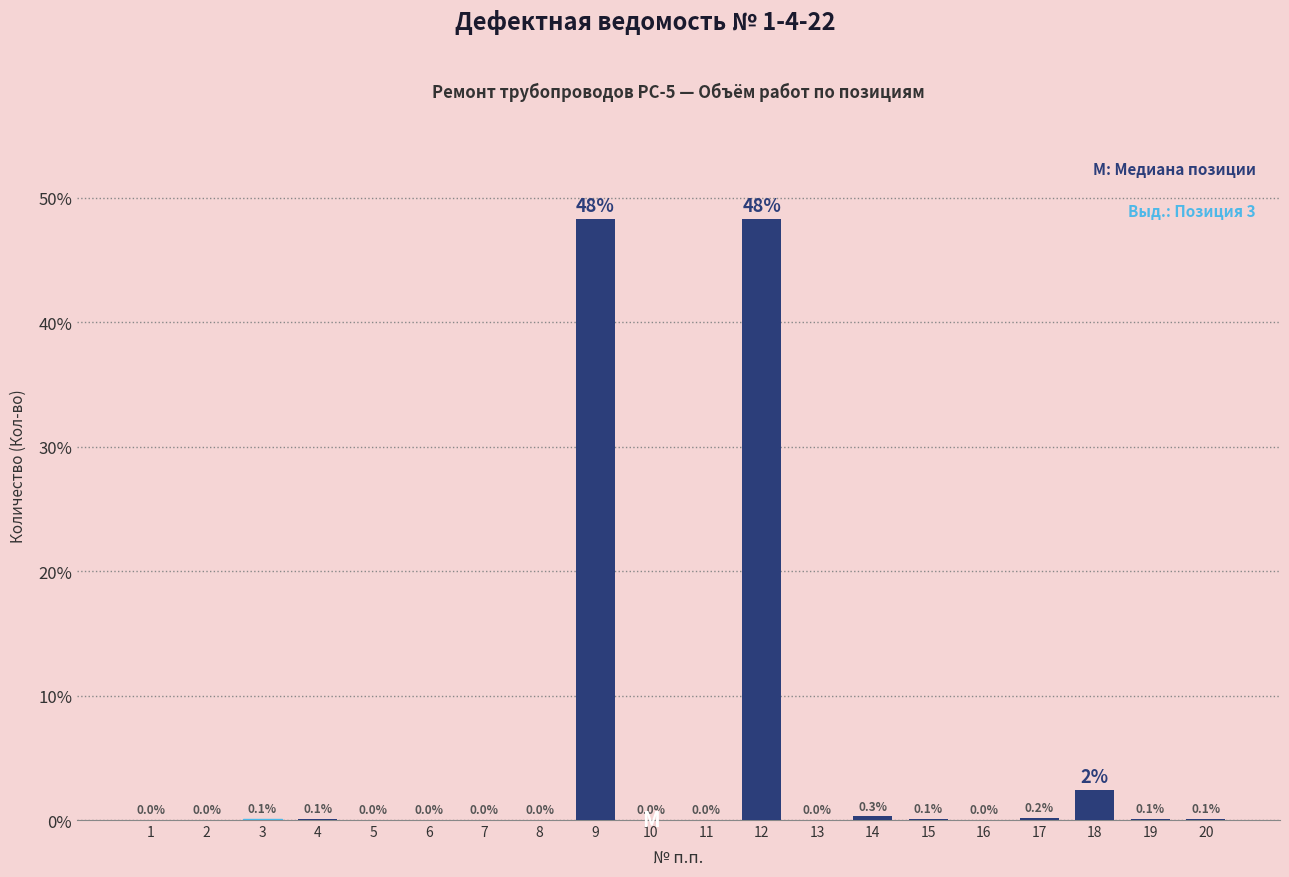

True or false: the data shows 0.0 at 13.

True